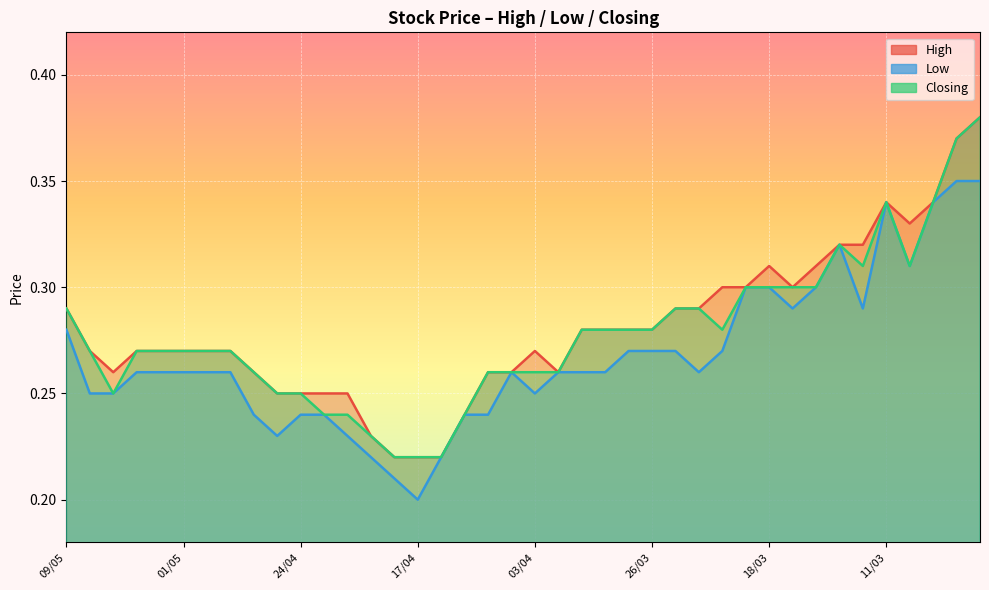

At which category is the sum across all series the highest?

03/03